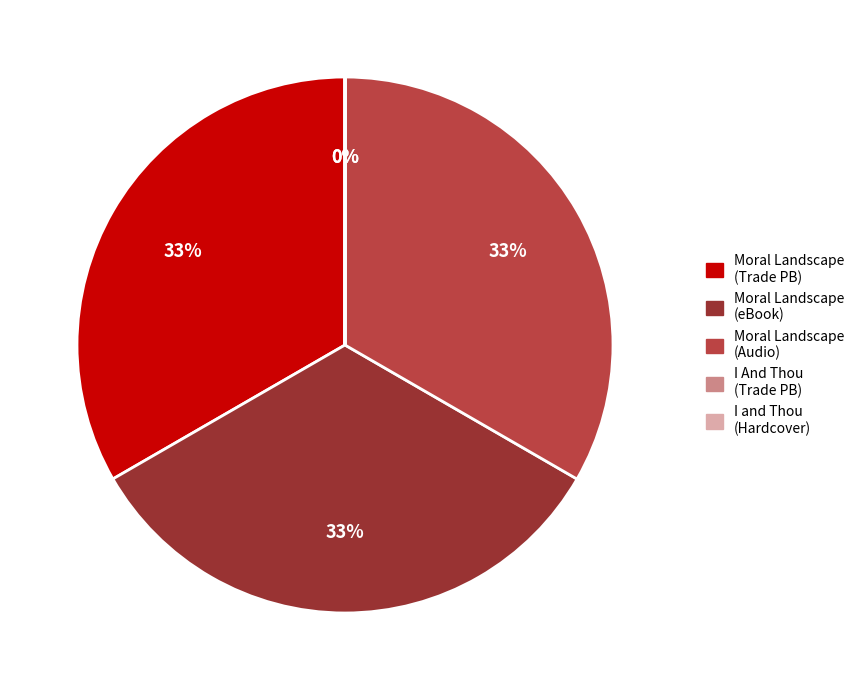

What percentage is the Moral Landscape (Audio) slice, to the nearest percent?

33%